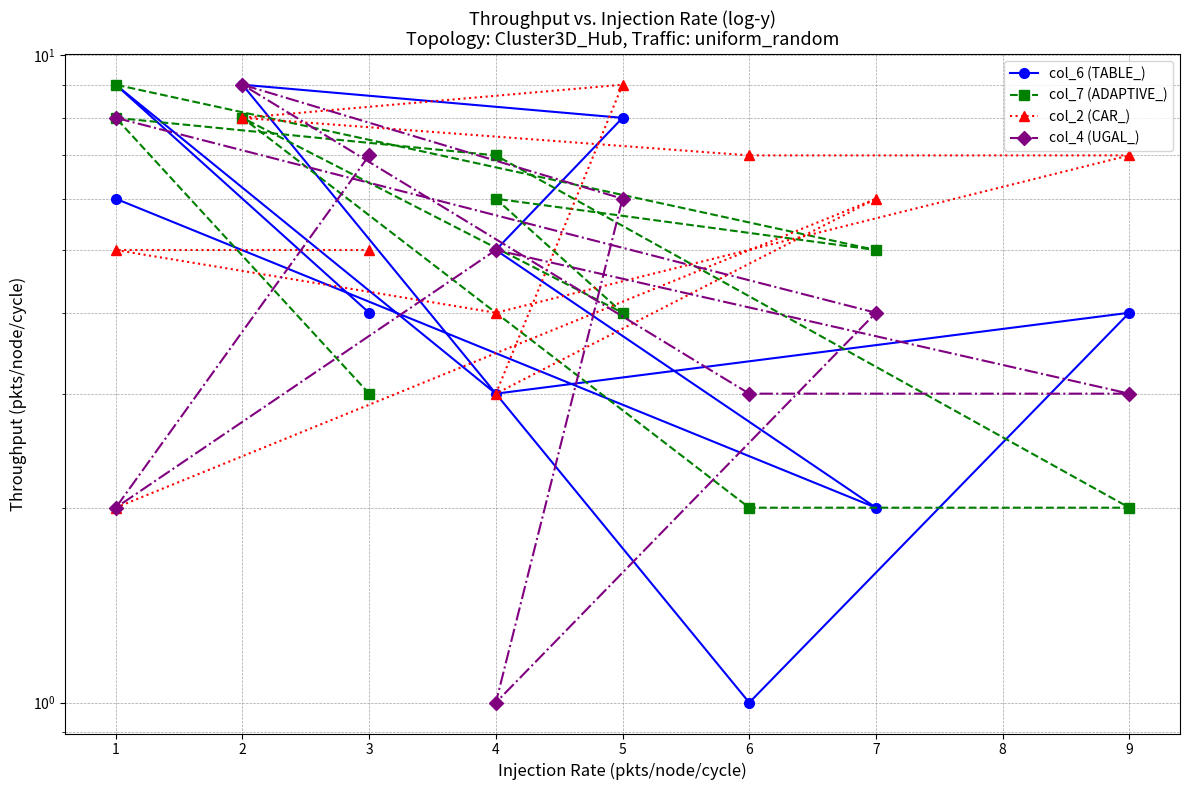

Rank the series by their maximum value, from lowest to highest.

col_6 (TABLE_), col_7 (ADAPTIVE_), col_2 (CAR_), col_4 (UGAL_)